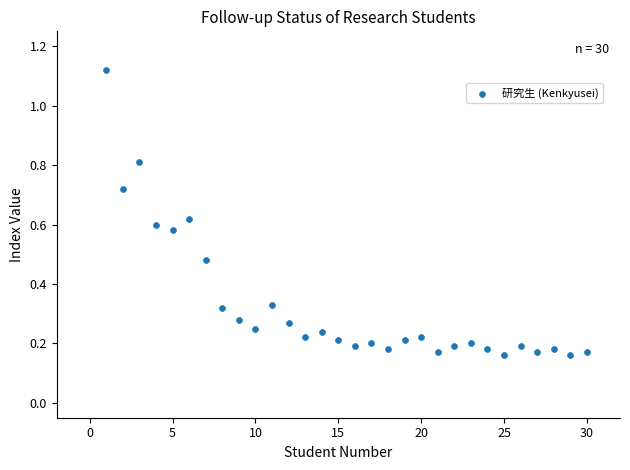

What is the range of X values (max minus min)?

29.0